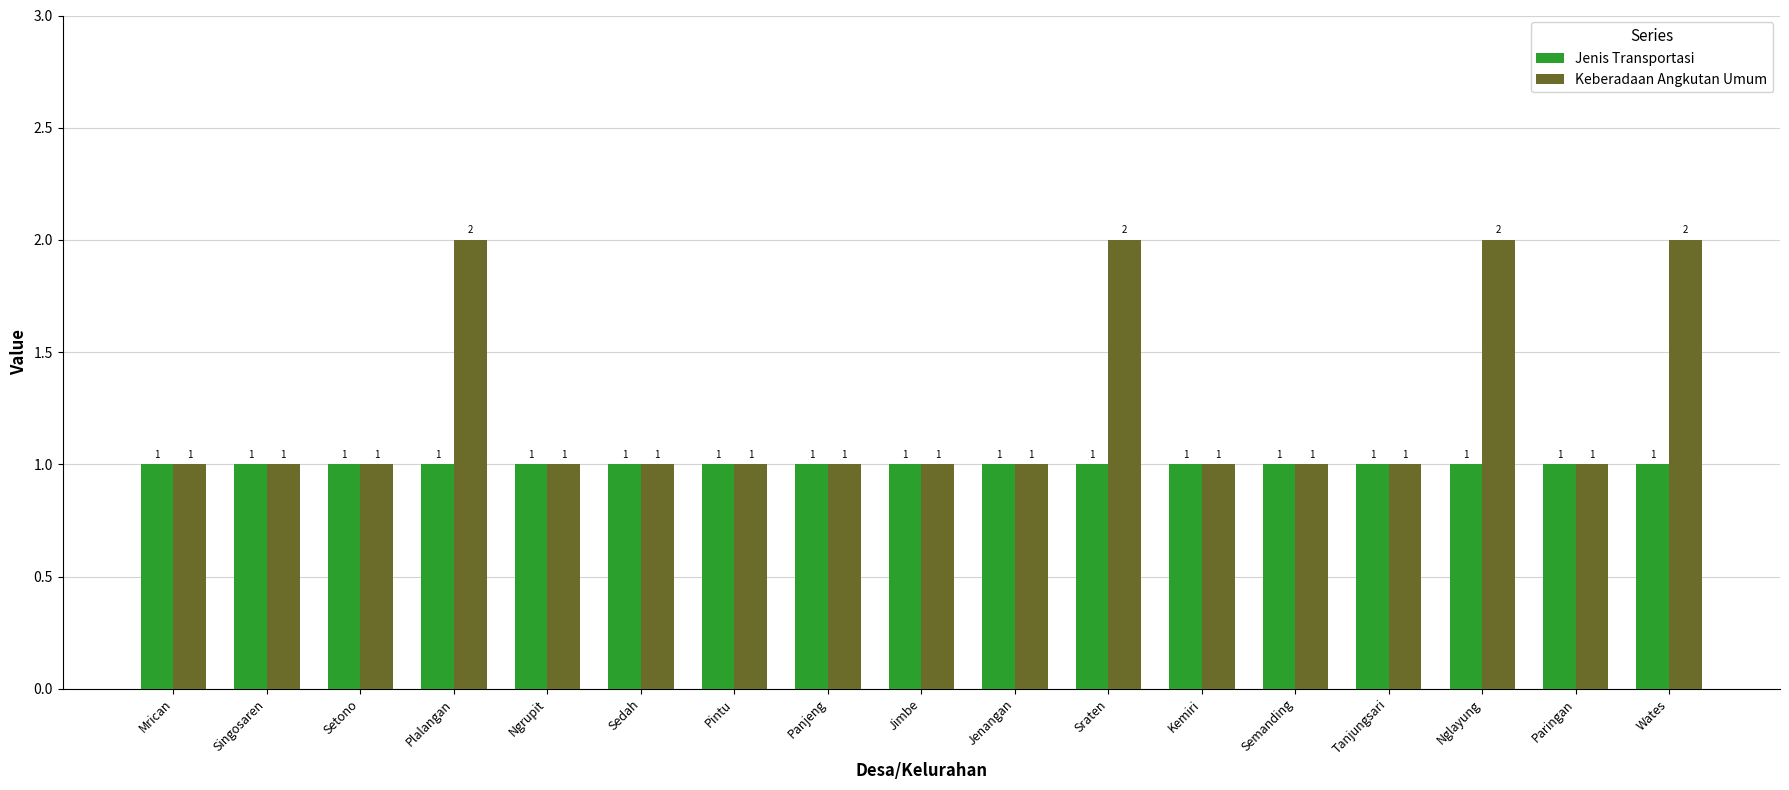

What is the difference between the second highest and minimum values in the Keberadaan Angkutan Umum series?

1